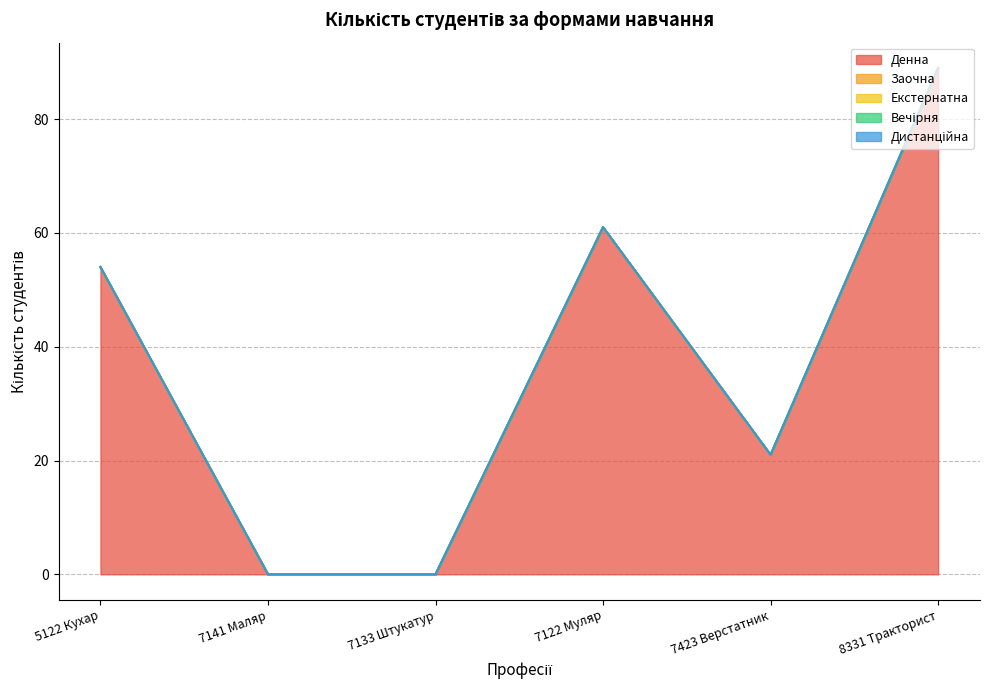

What are all the series names shown in the legend?

Денна, Заочна, Екстернатна, Вечірня, Дистанційна